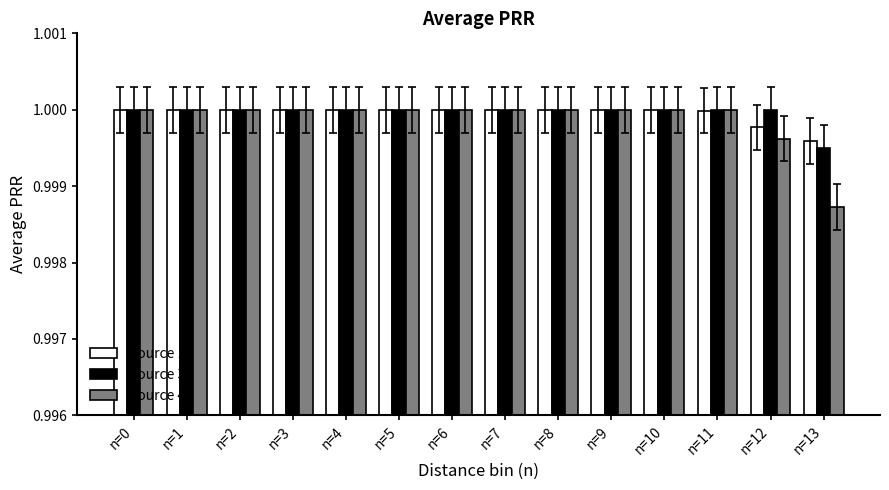

Where is Source 3 nearest to the value 0?

n=13